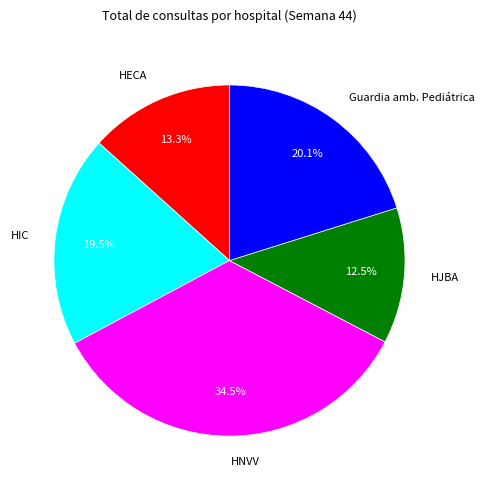

Does HNVV represent more than half of the total?

No